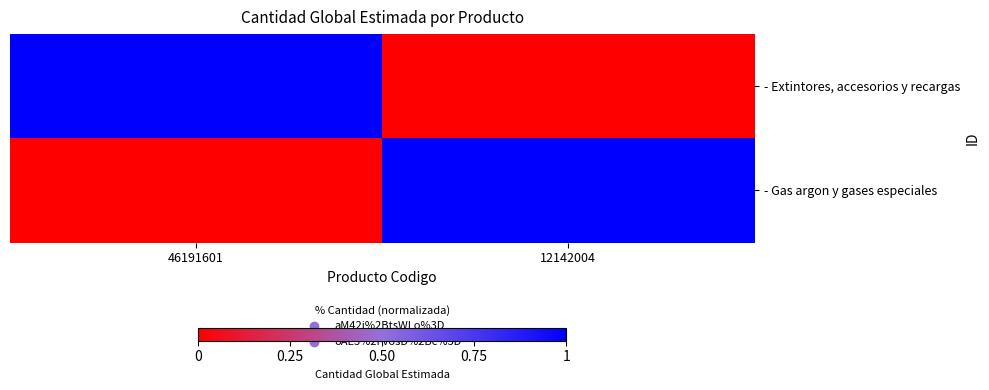

What is the maximum value shown in the chart?

1